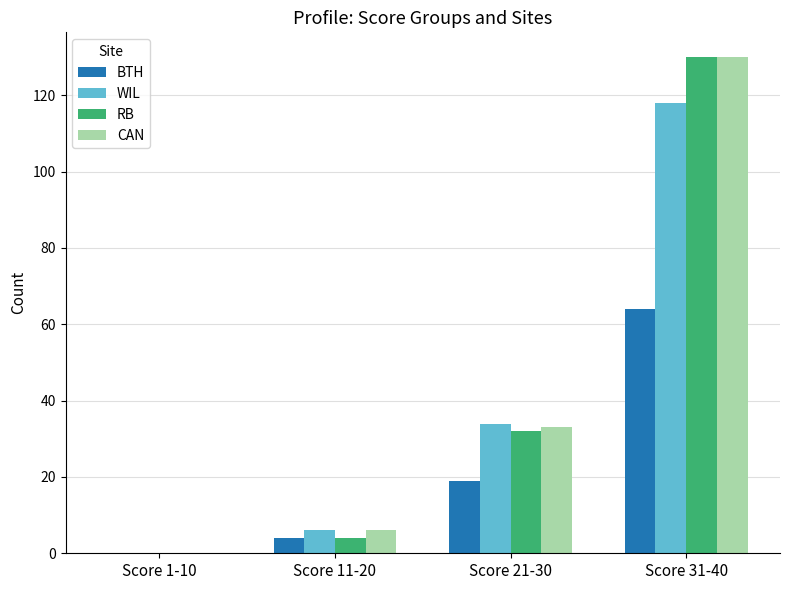

Is the value of RB at Score 21-30 greater than the value of BTH at Score 1-10?

Yes